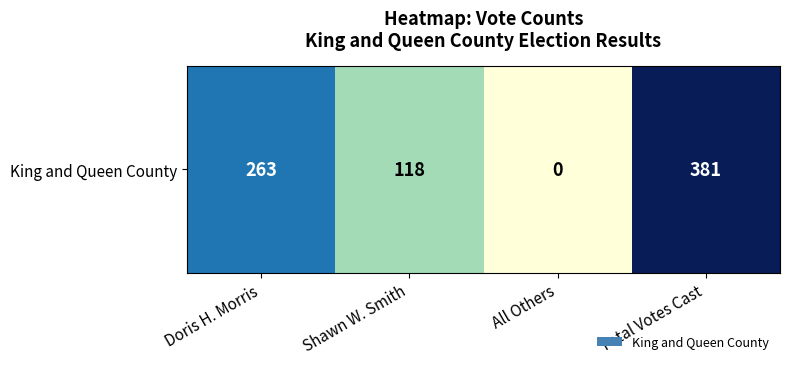

Is it true that the value at All Others is 265?

False